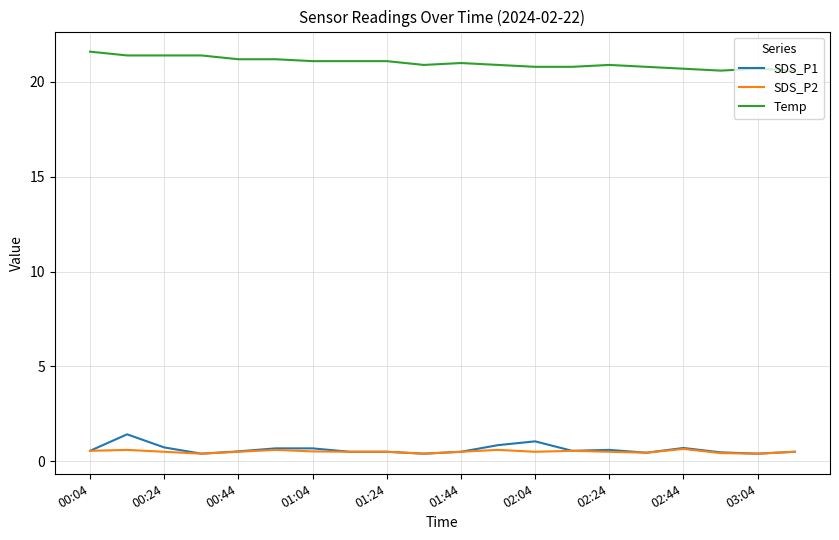

Is this an area chart (filled region under the line)?

No